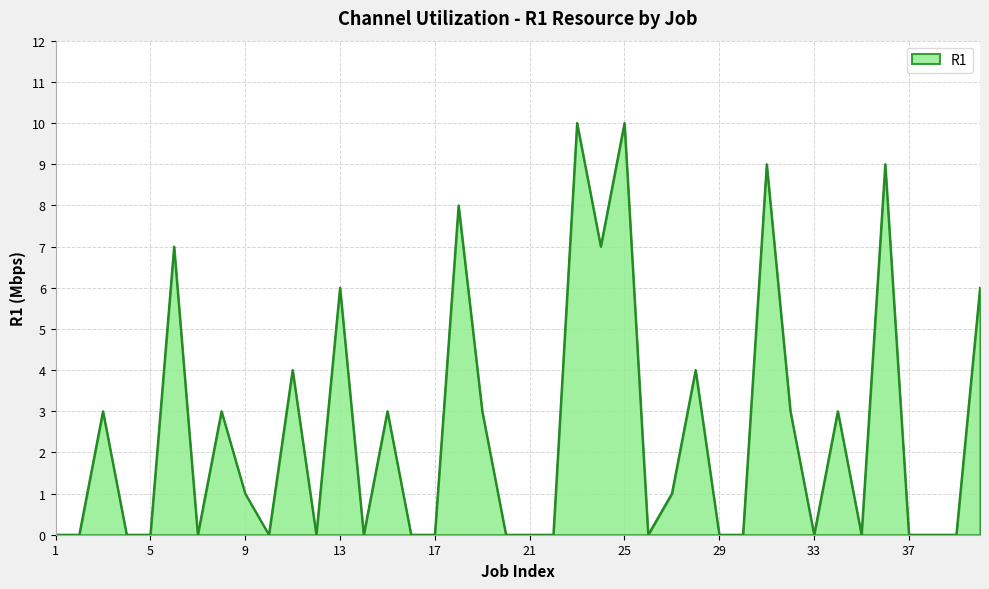

What is the maximum value shown in the chart?

10